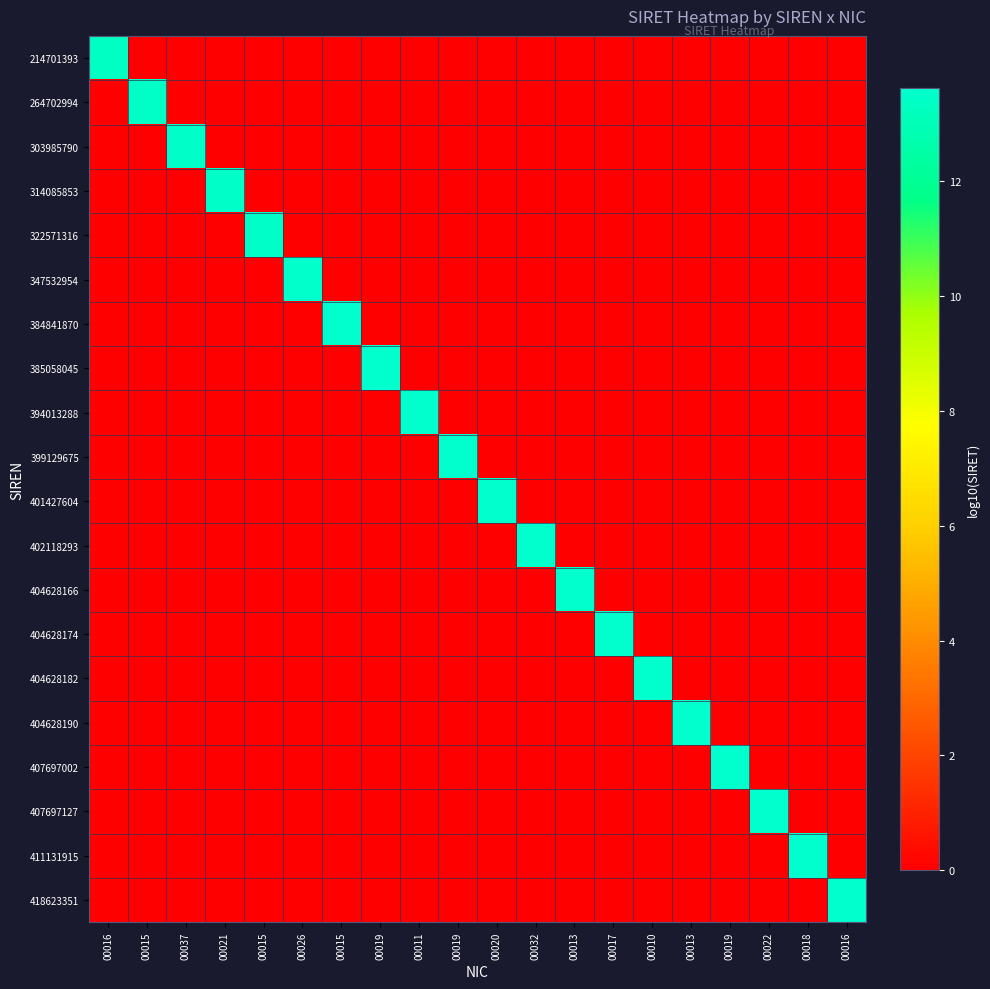

Between 00037 and 00013, which is larger?

00037